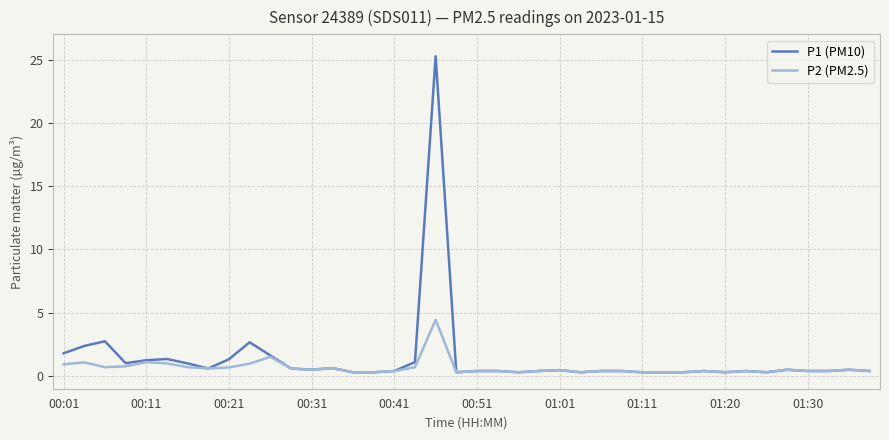

What is the highest value of the P2 (PM2.5) series?

4.5